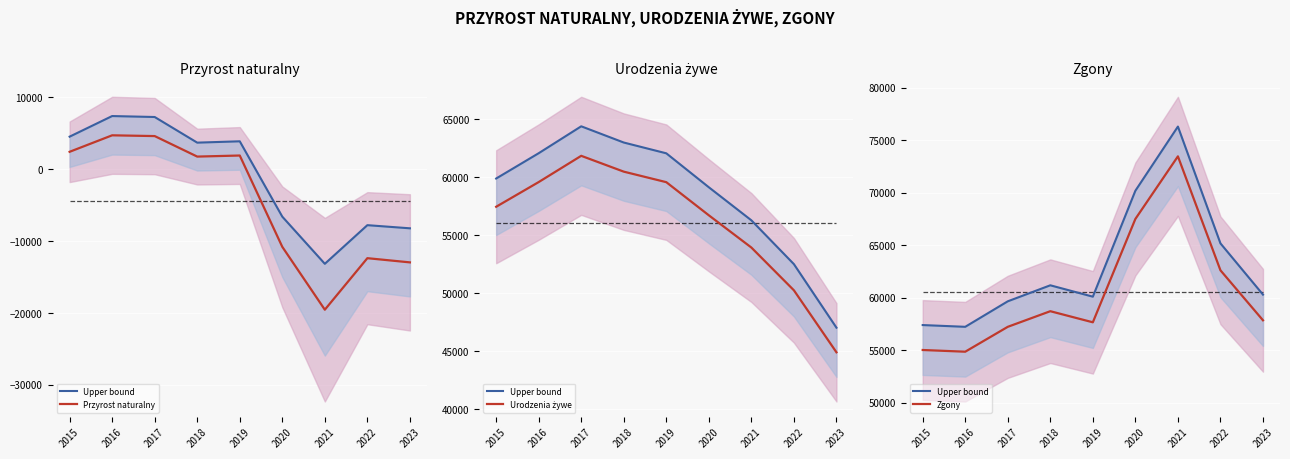

Which category has the lowest value in the Zgony series?

2016